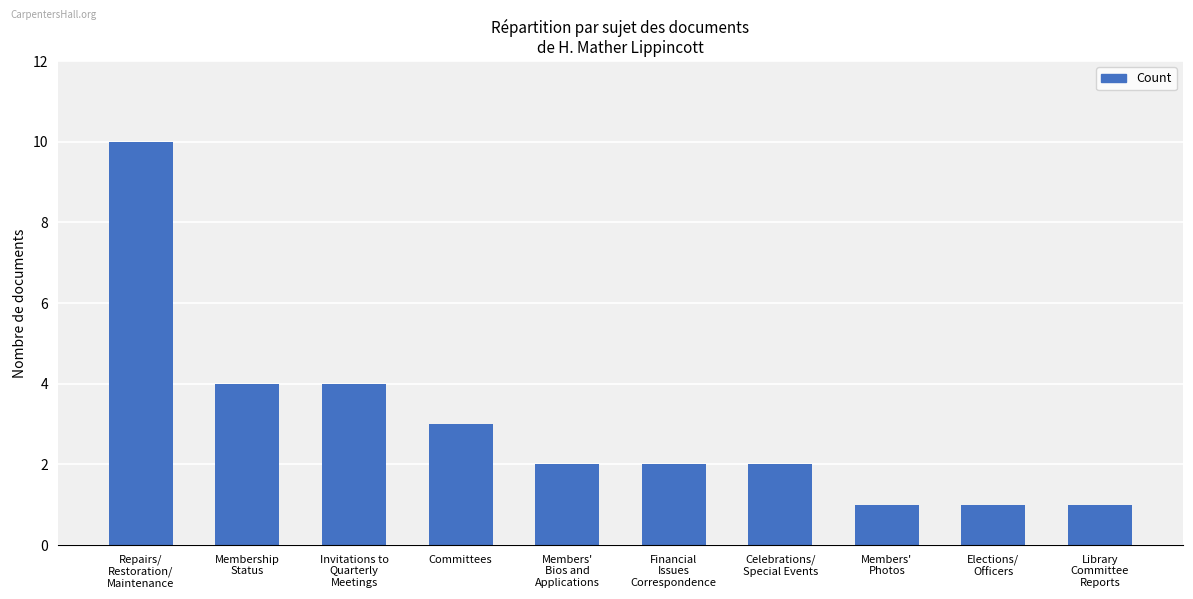

Are the bars horizontal?

No